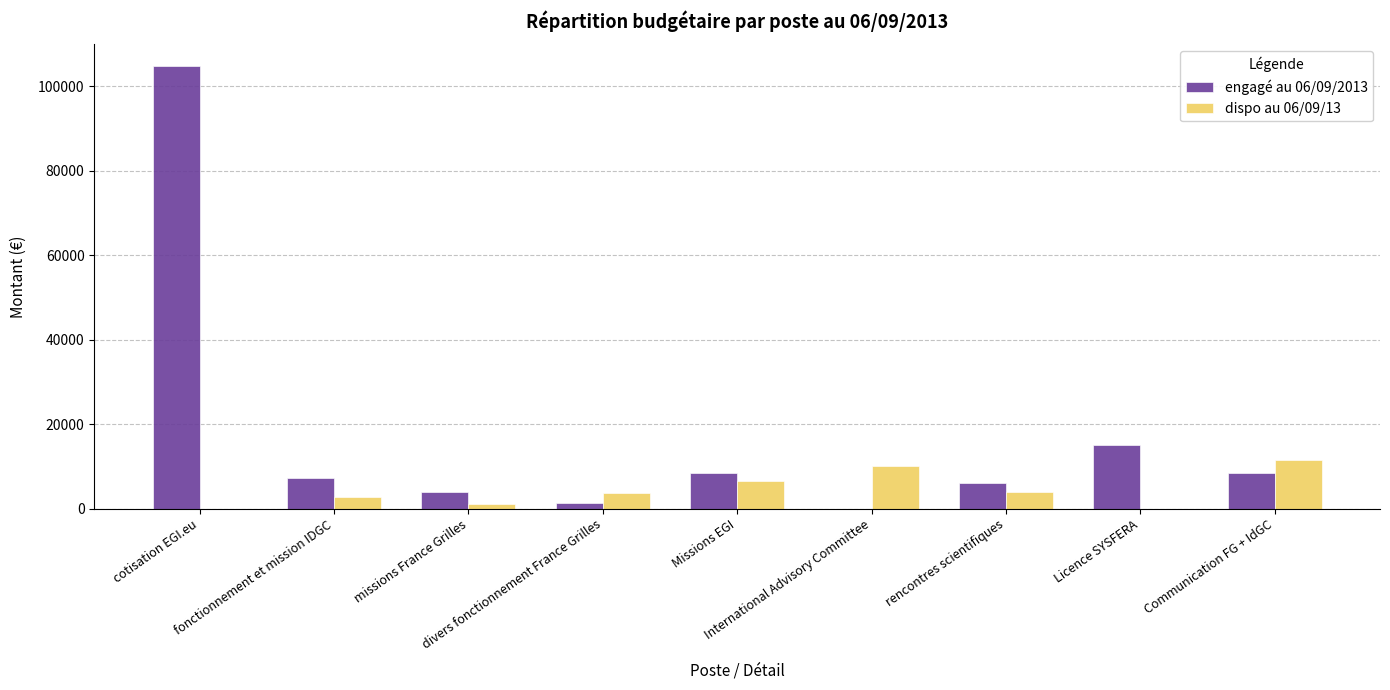

What is the total value across all series at Licence SYSFERA?

15000.0